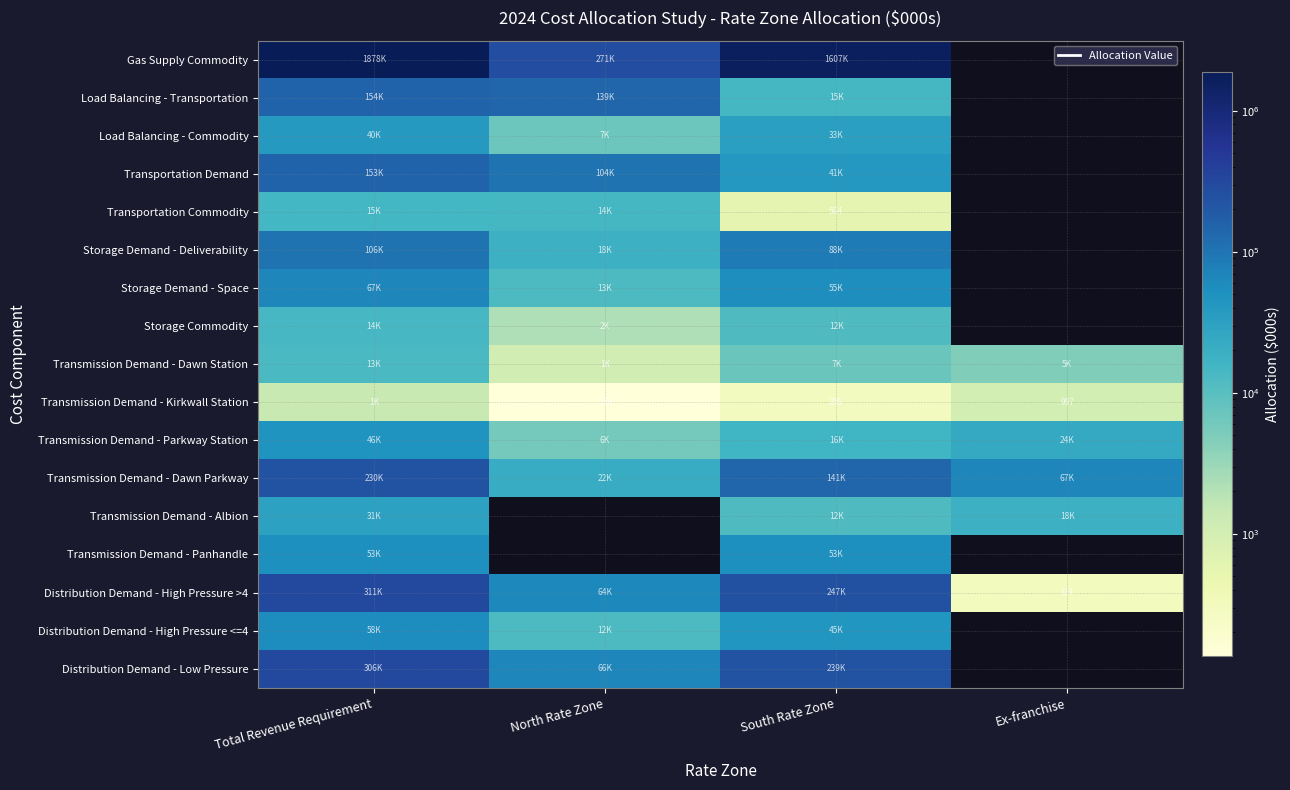

Which series has the largest range (max minus min)?

Gas Supply Commodity